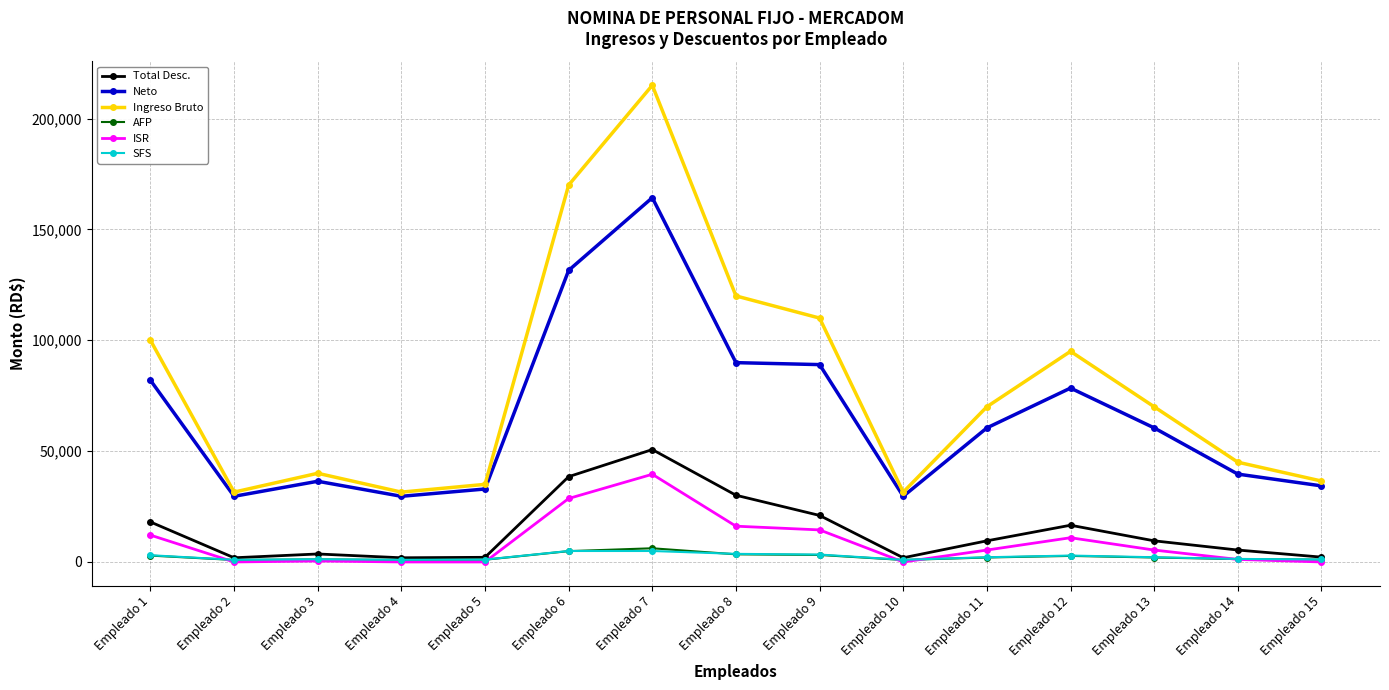

What is the sum of all Neto values?

988170.6